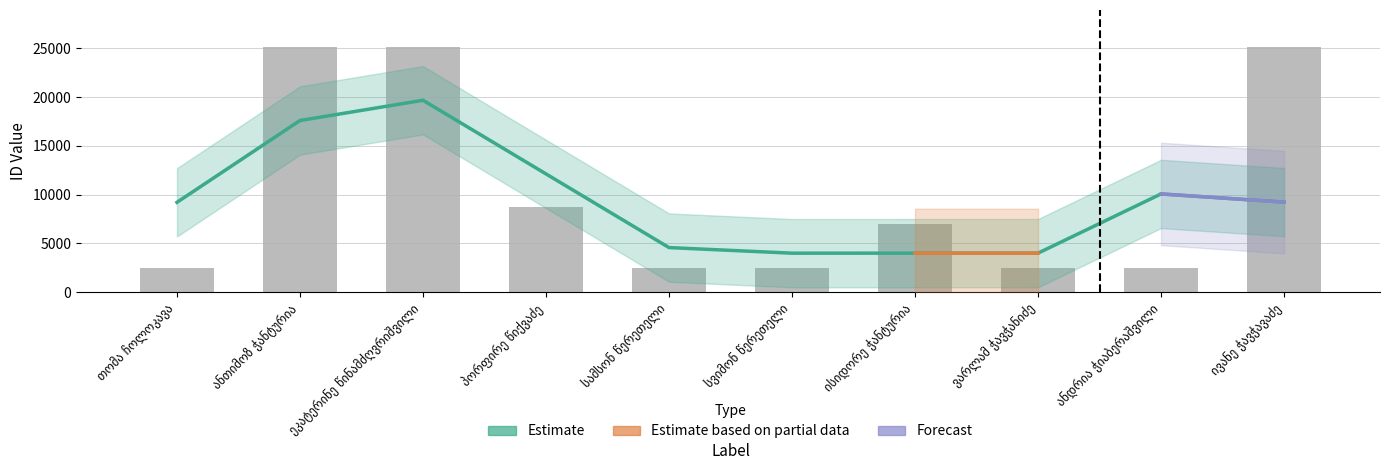

What is the difference between the maximum and second lowest values?

22647